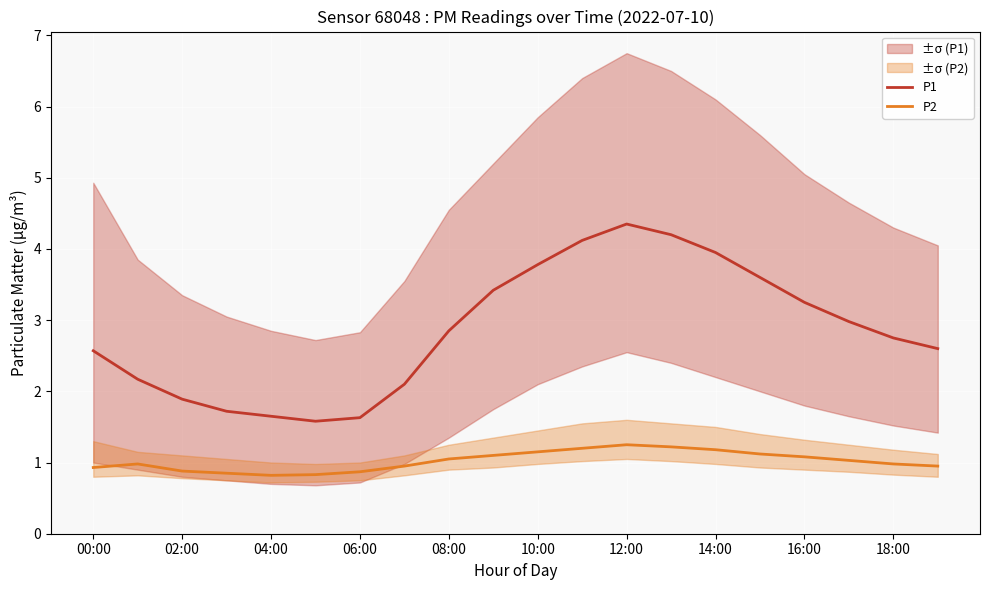

True or false: P1 has a value of 2.6 at 00:00.

True